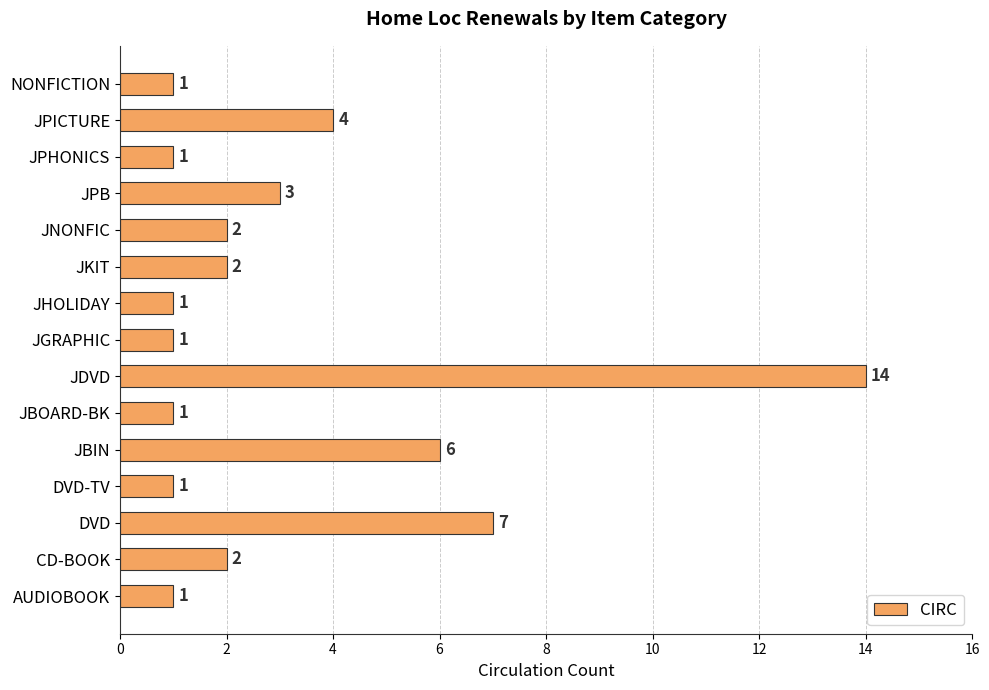

How many data points does each series have?

15